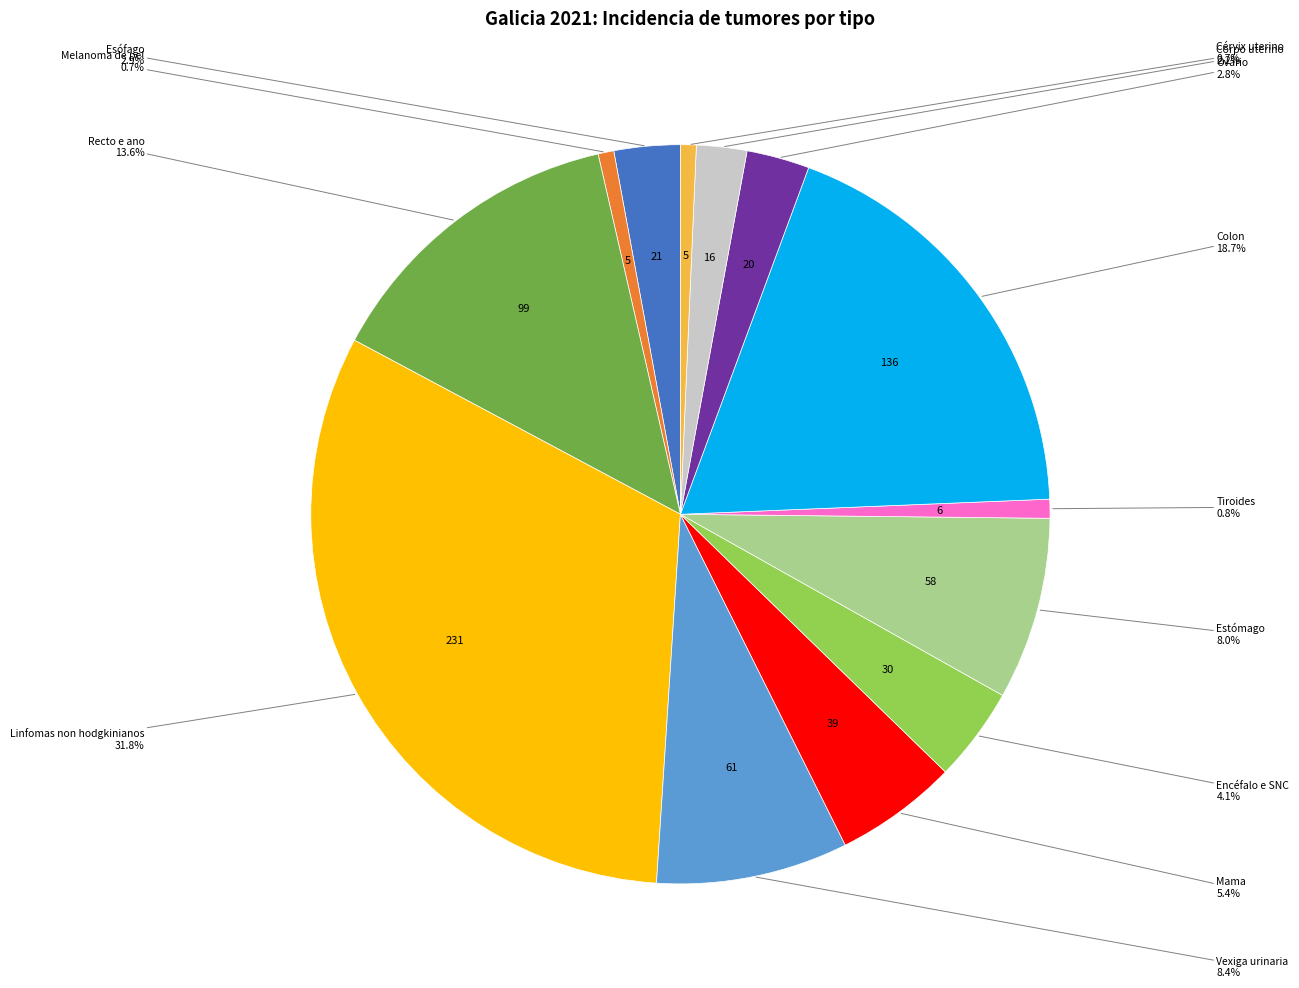

Is there any slice that represents more than half of the pie?

No